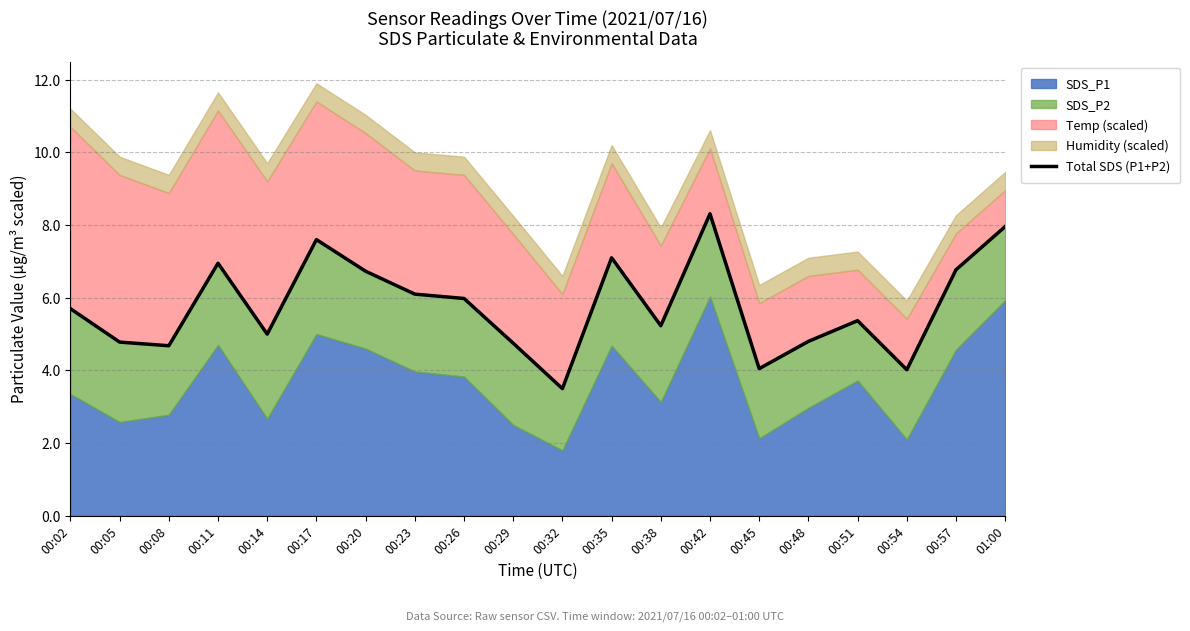

What is the greatest value displayed?

8.3